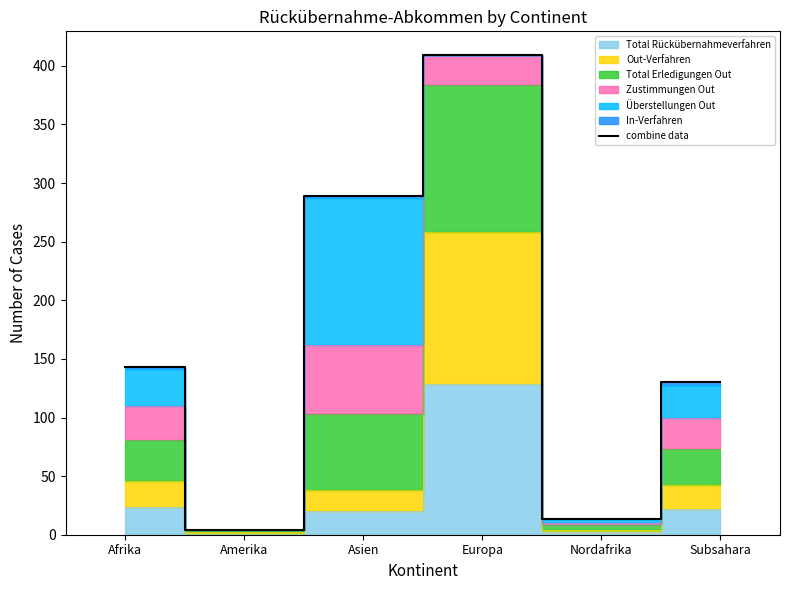

List the labels in order of value, smallest first.

Amerika, Nordafrika, Subsahara, Afrika, Asien, Europa